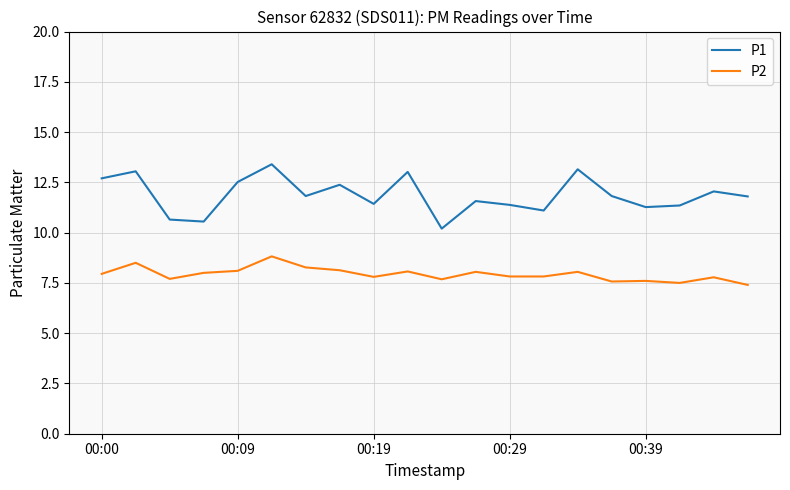

What is the greatest value displayed?

13.4